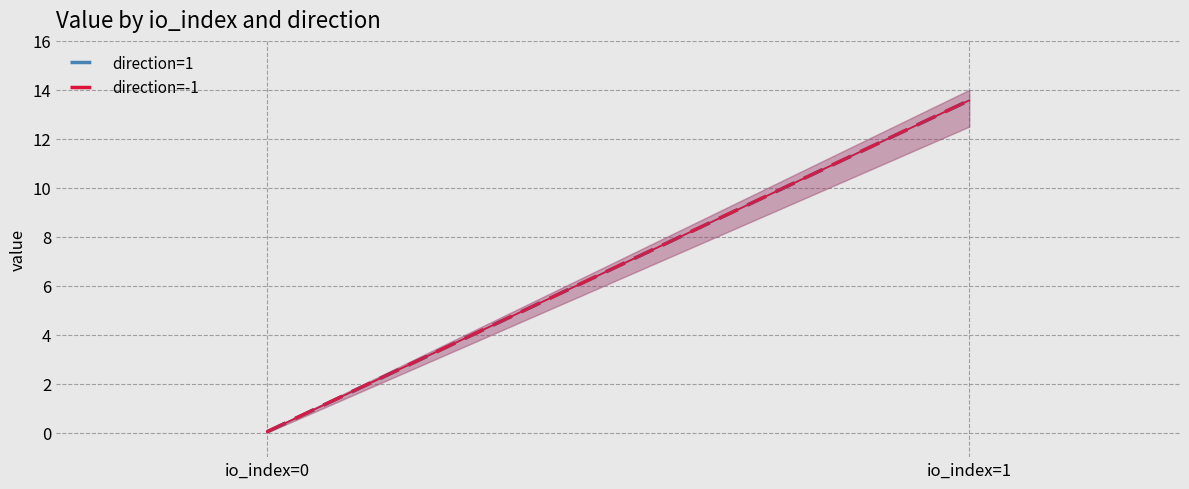

What is the difference between the maximum and minimum values in the direction=1 series?

13.5